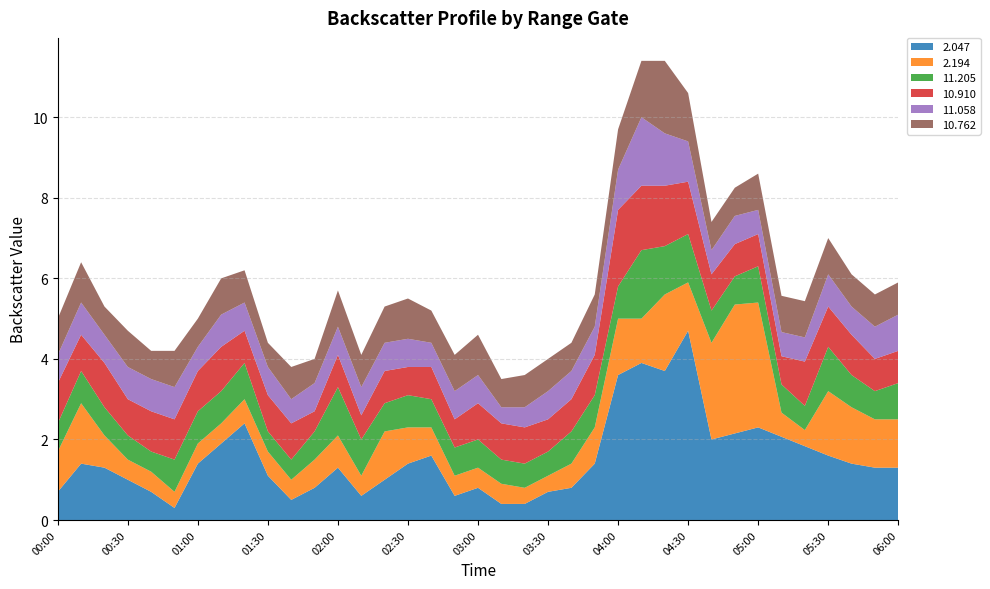

What is the minimum value for 2.047?

0.3